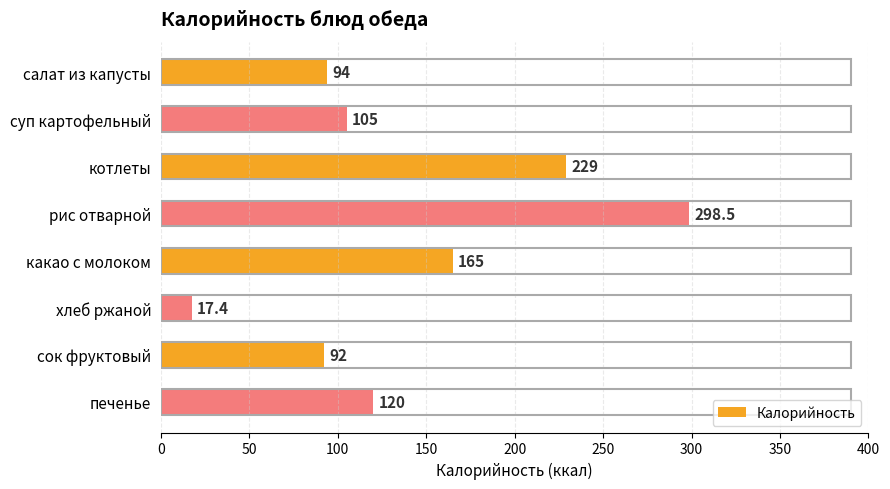

Which category has the lowest value across all series?

хлеб ржаной